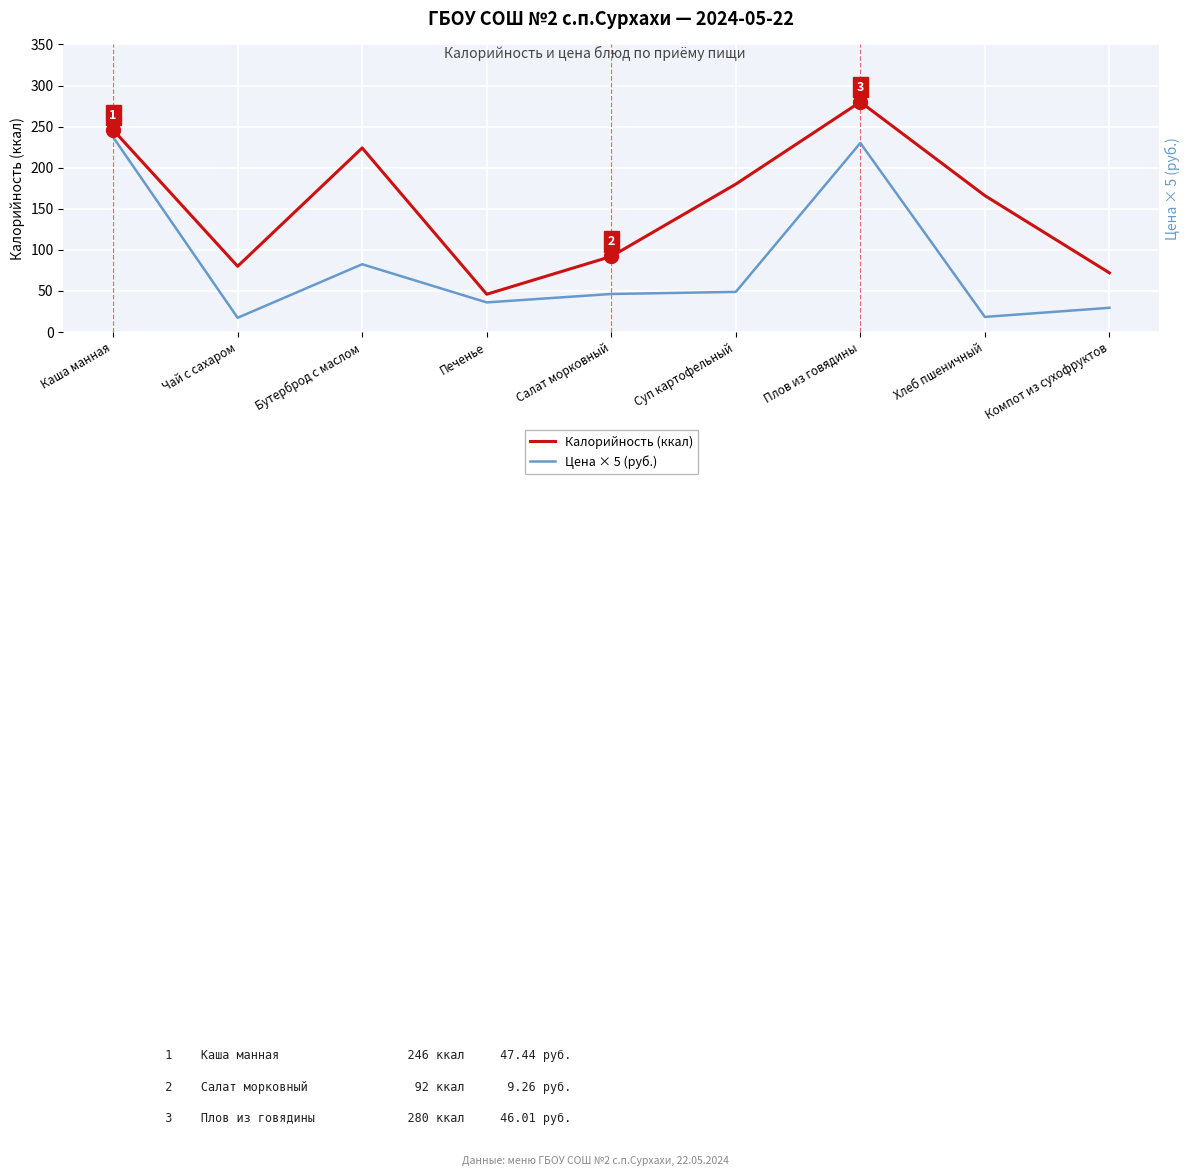

Reading left to right, what are all the values shown in this chart?

Калорийность (ккал): 246.0	80.0	224.0	46.0	92.0	180.0	280.0	166.0	72.0
Цена × 5 (руб.): 237.2	17.4	82.5	36.0	46.3	48.8	230.0	18.4	29.5